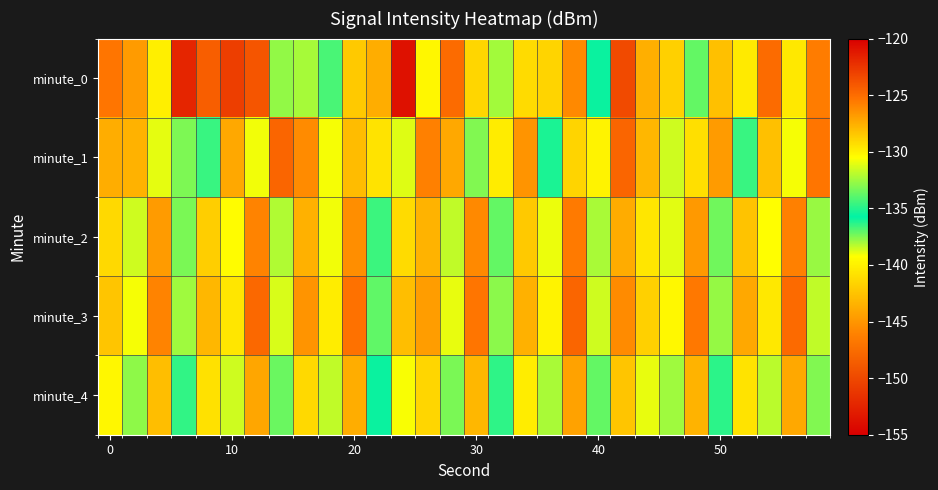

List the series in order of their overall mean, highest first.

minute_3, minute_2, minute_1, minute_0, minute_4